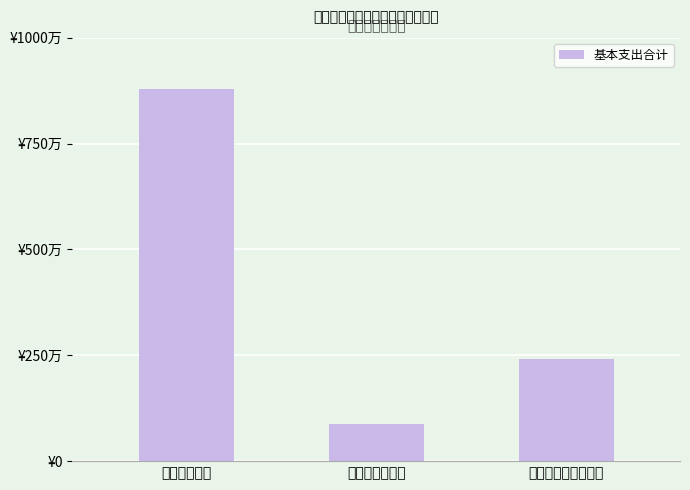

Are the bars horizontal?

No